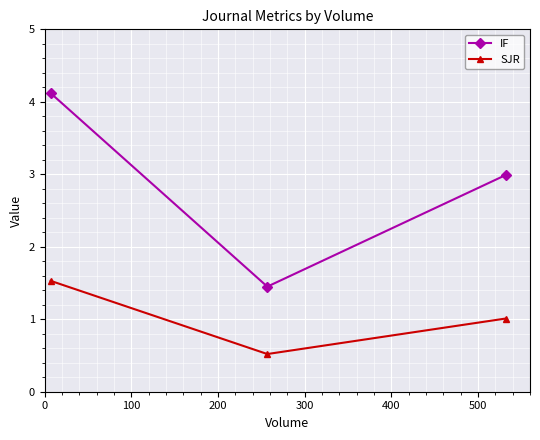

What are all the series names shown in the legend?

IF, SJR